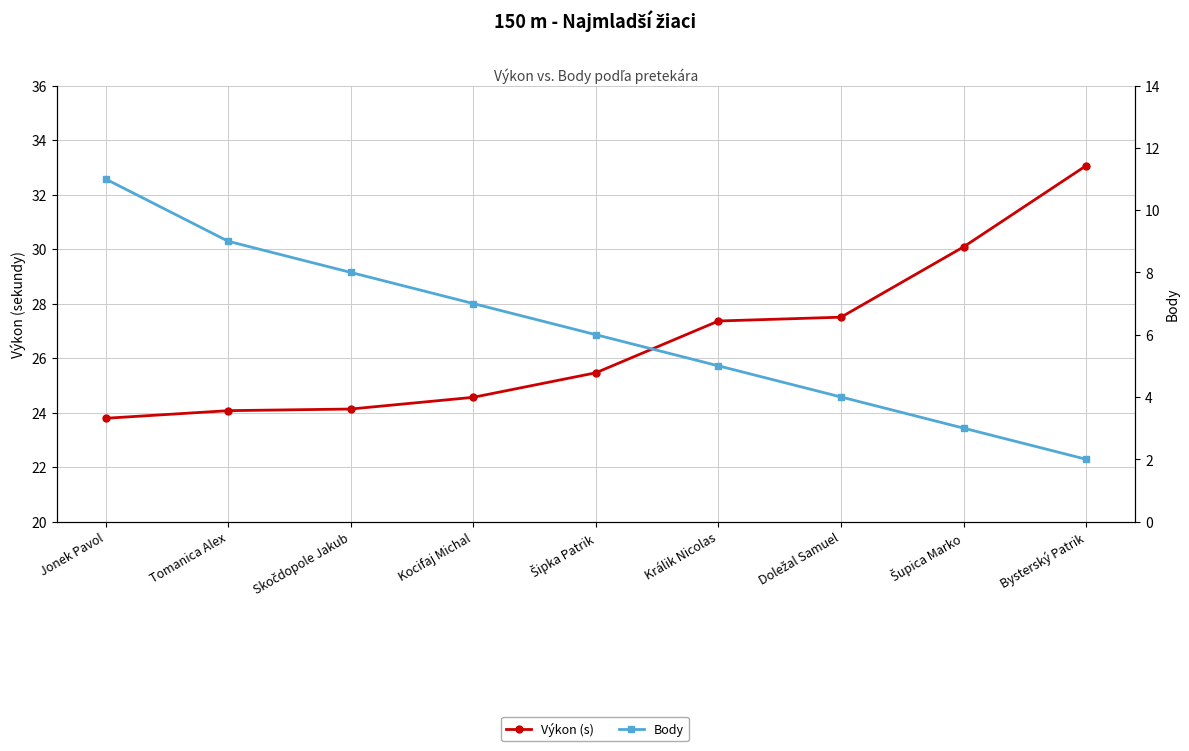

The Body series shows 7.6 at Králik Nicolas. True or false?

False